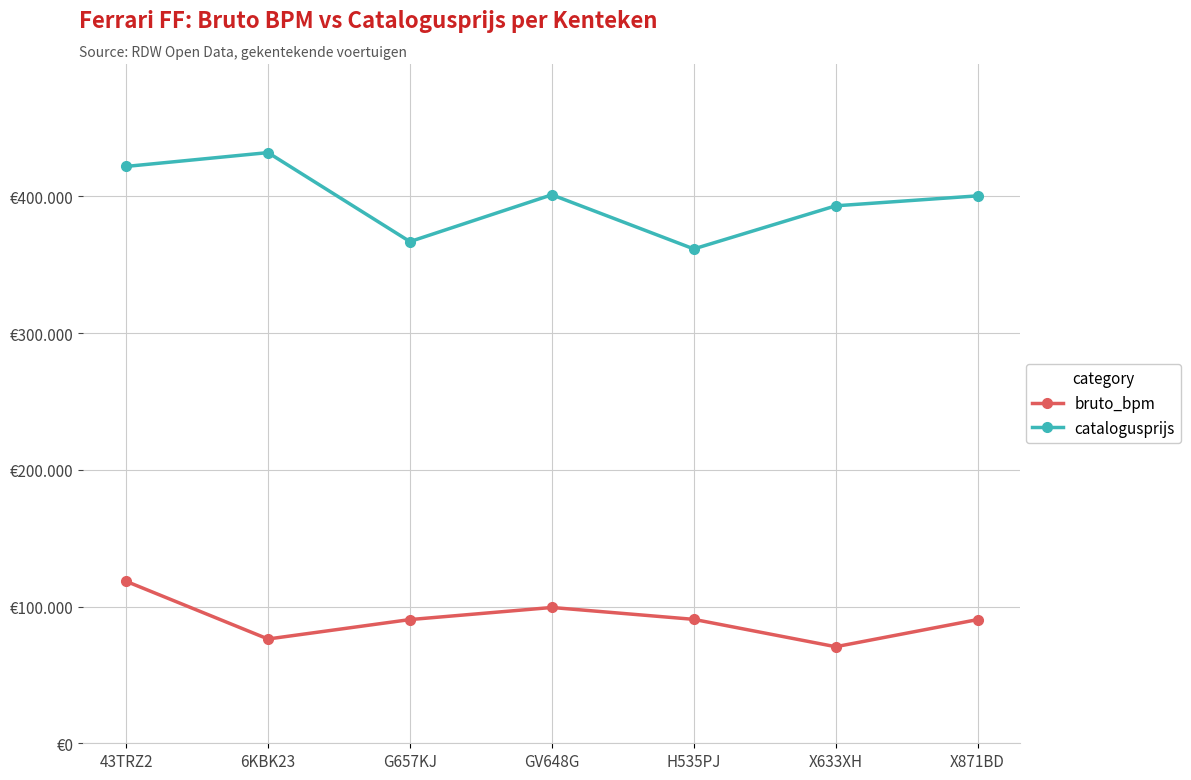

Which category has the highest value across all series?

6KBK23